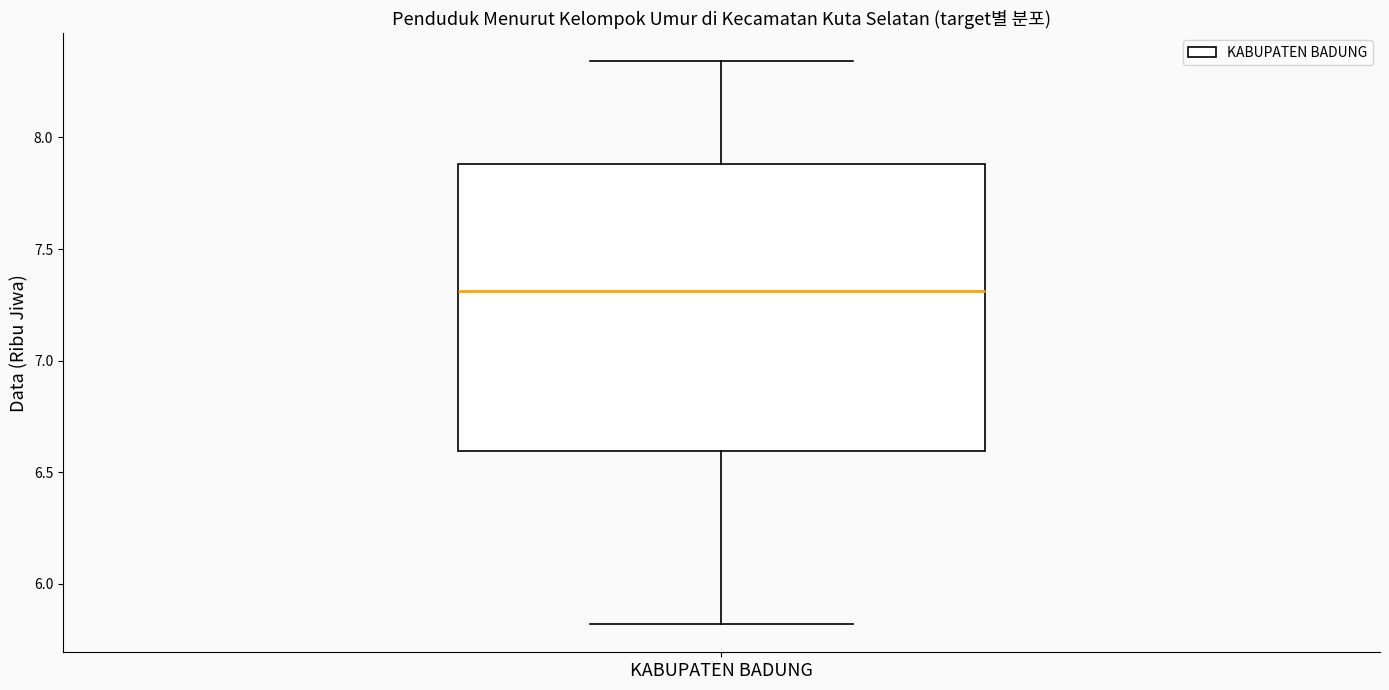

Where does the lower whisker of the box for KABUPATEN BADUNG end on the y-axis? The values are not printed on the chart, so give them approximately, as read against the axis.

5.80